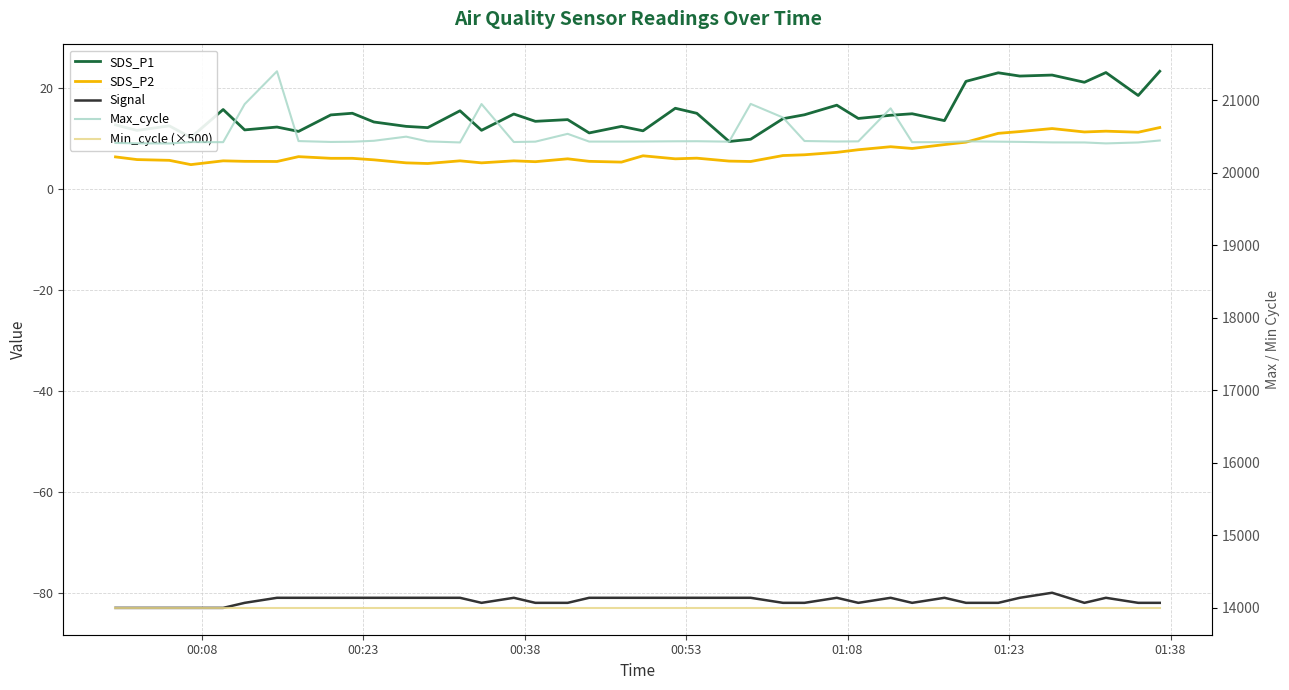

Is it true that Signal equals -139.4 at 23?

False